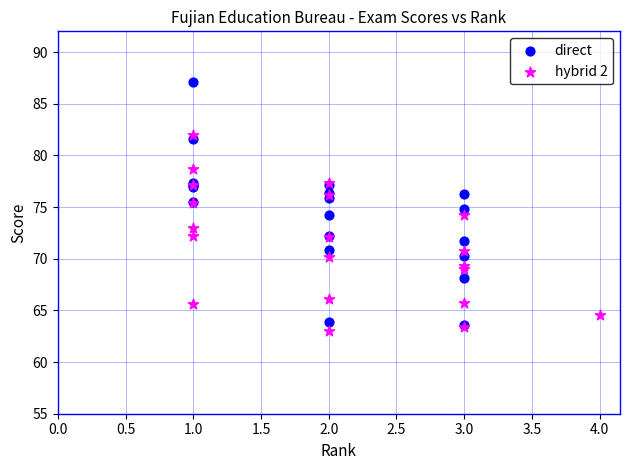

Which series contains the highest Y value?

direct